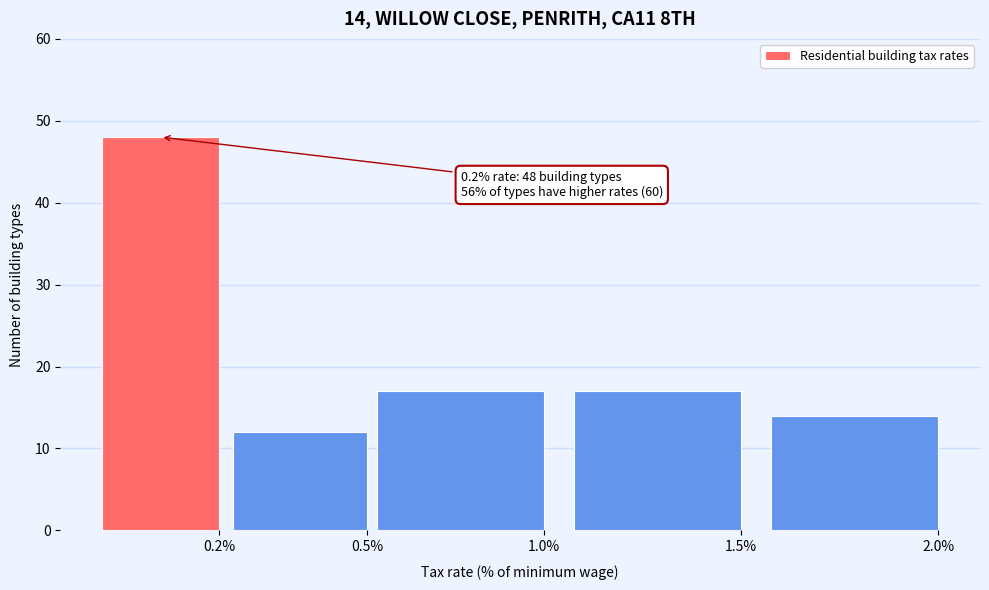

Reading left to right, transcribe all the data shown in this chart.

48	12	17	17	14